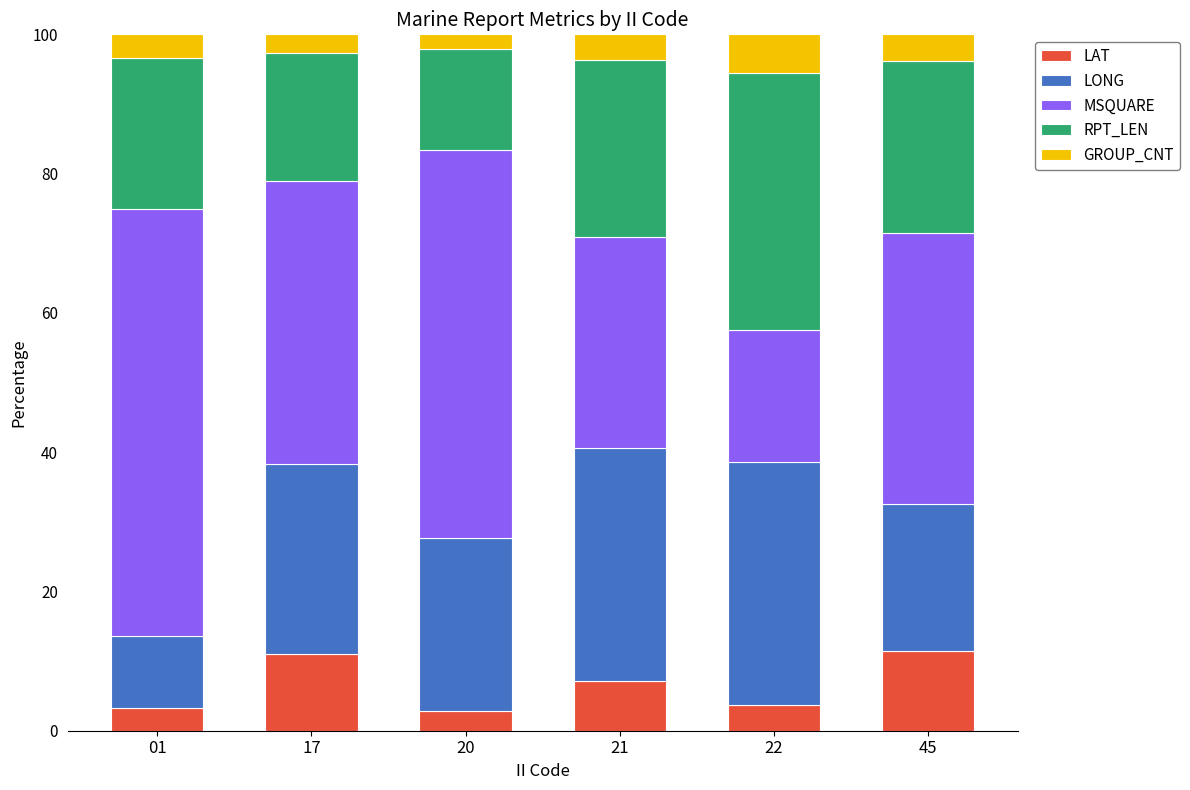

What is the difference between the second highest and minimum values in the LAT series?

8.2